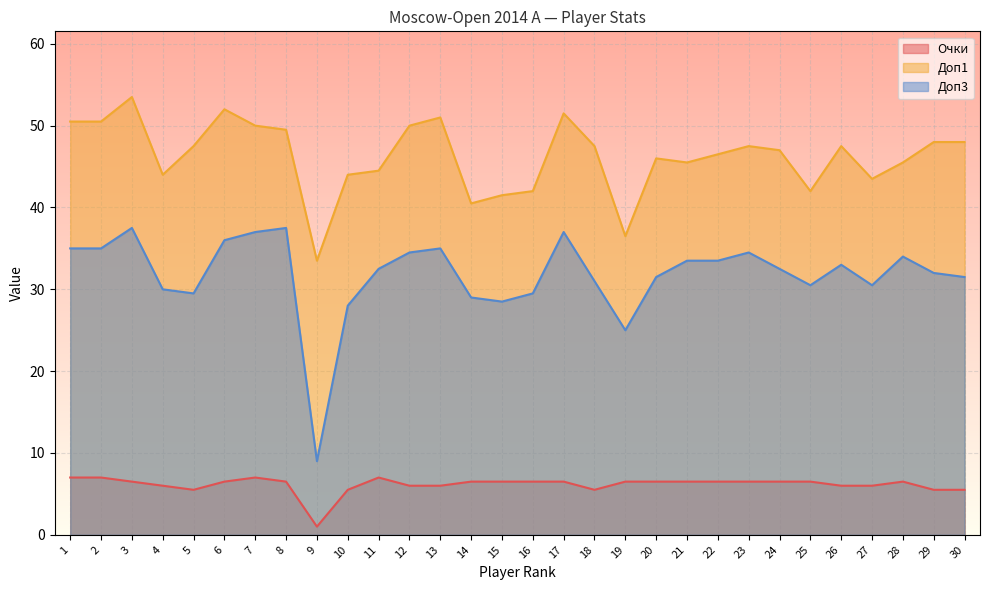

How many categories are shown in the chart?

30